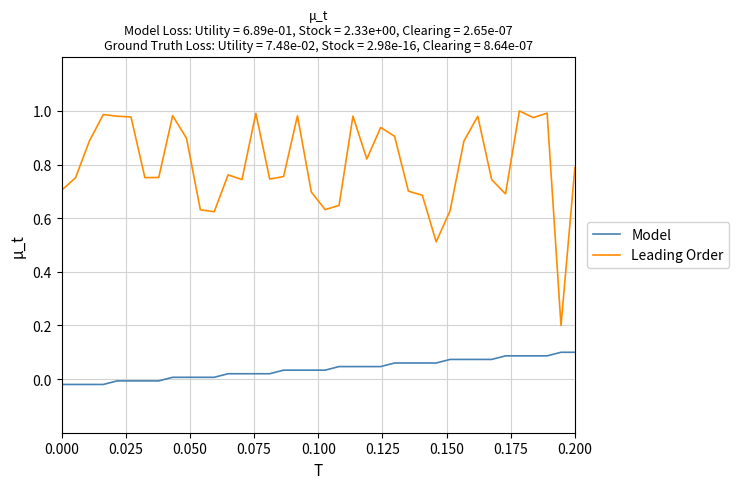

Which series has the largest total across all categories?

Leading Order